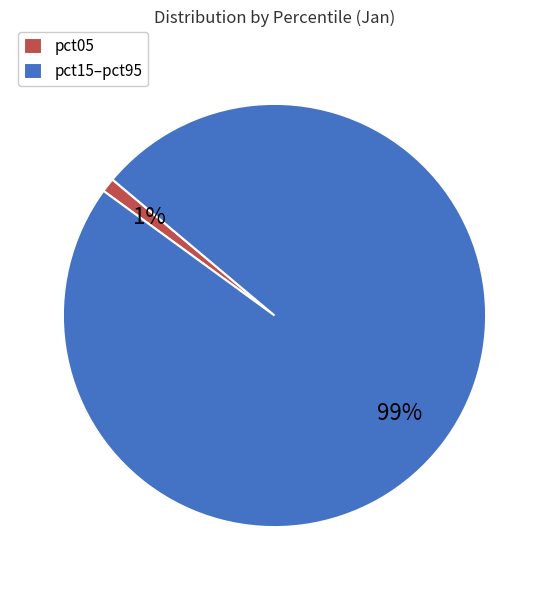

True or false: pct15–pct95 accounts for 99% of the total.

True